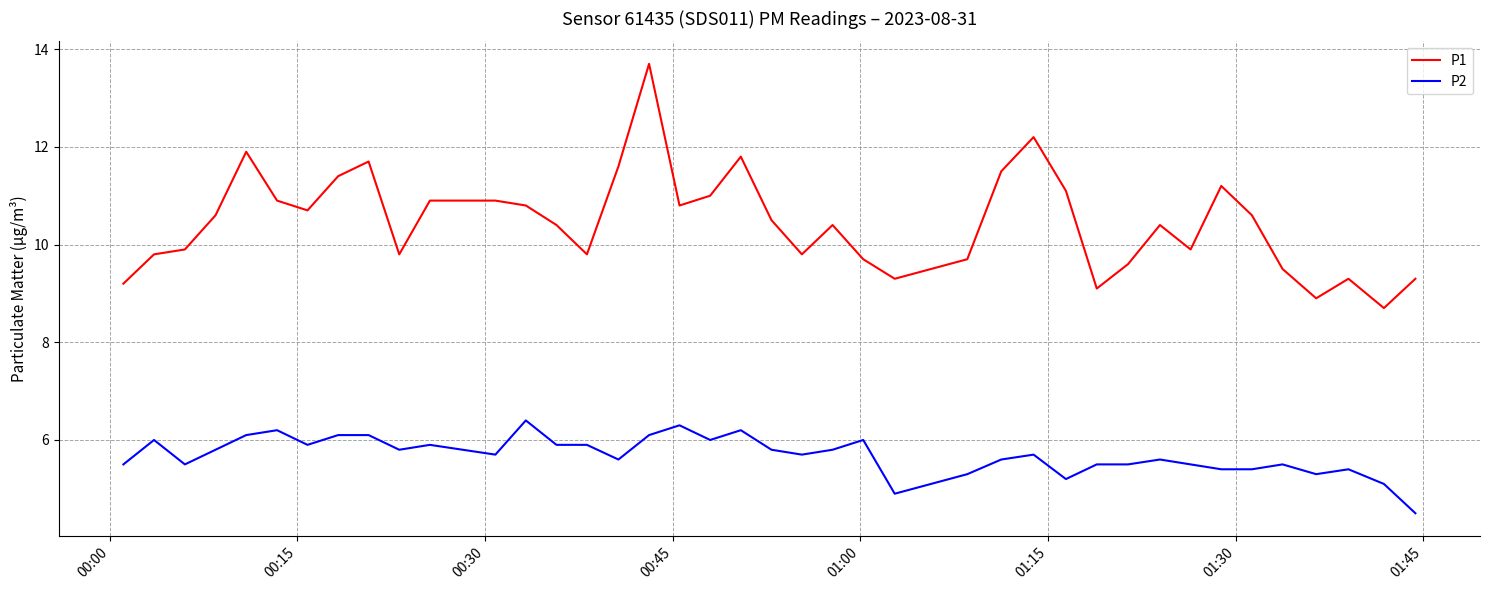

True or false: P1 and P2 intersect in this chart.

False